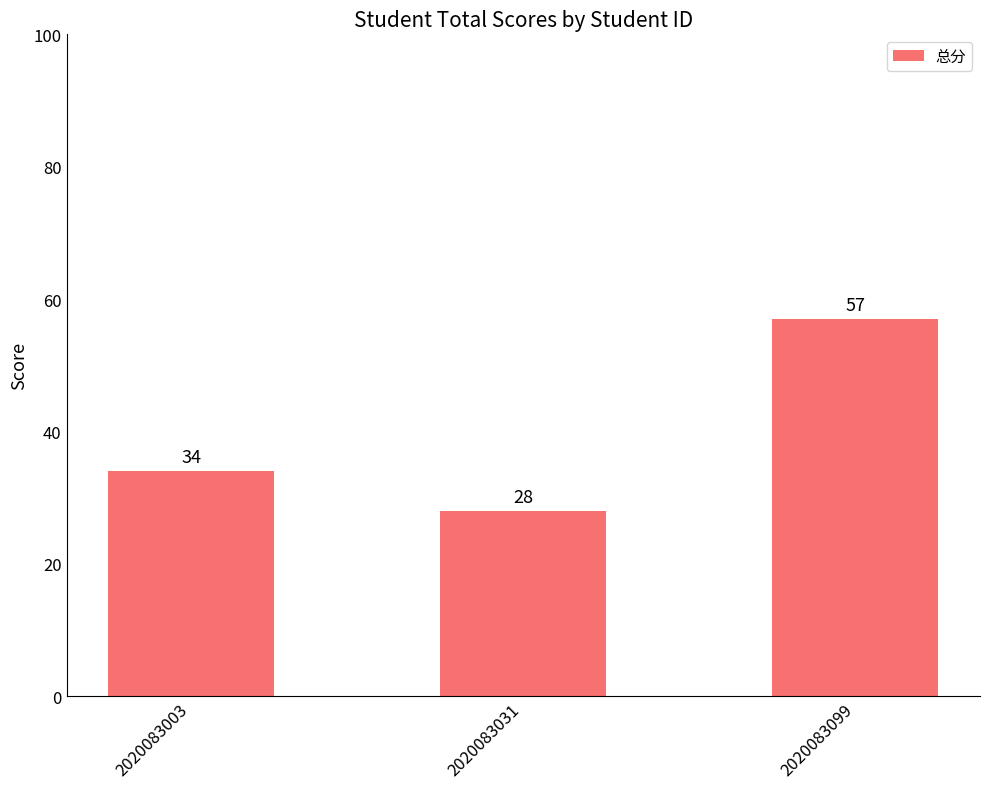

How many data points are less than 34?

1